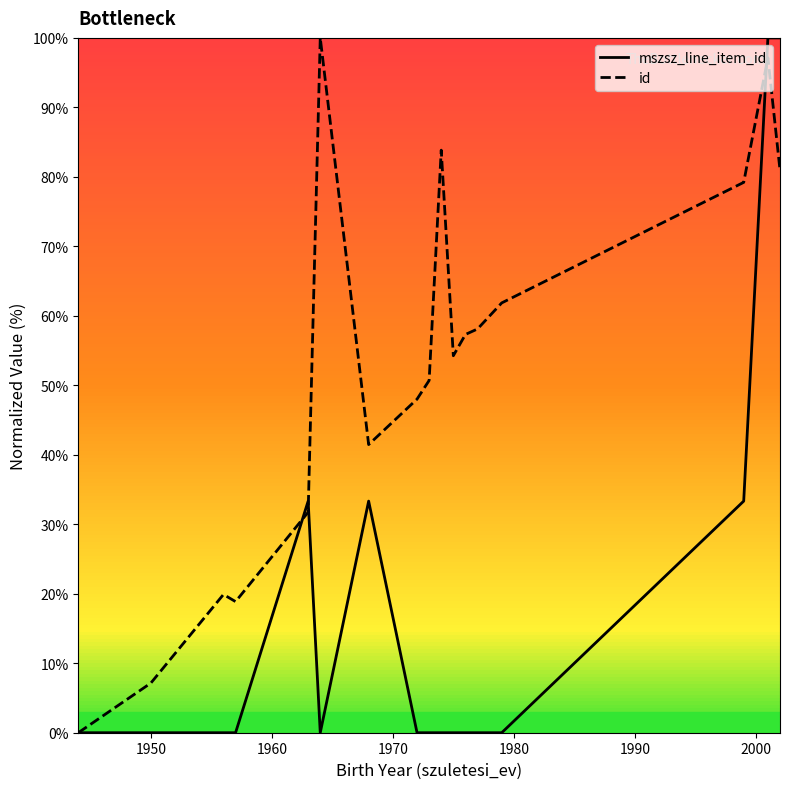

Rank the series by their average value, from highest to lowest.

id, mszsz_line_item_id